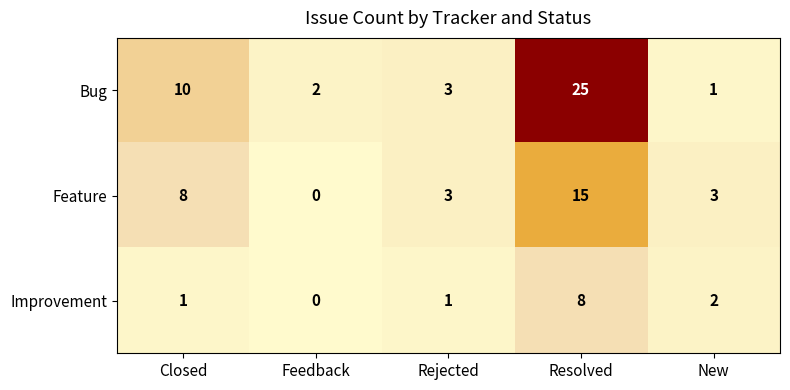

Rank the series by their maximum value, from highest to lowest.

Bug, Feature, Improvement